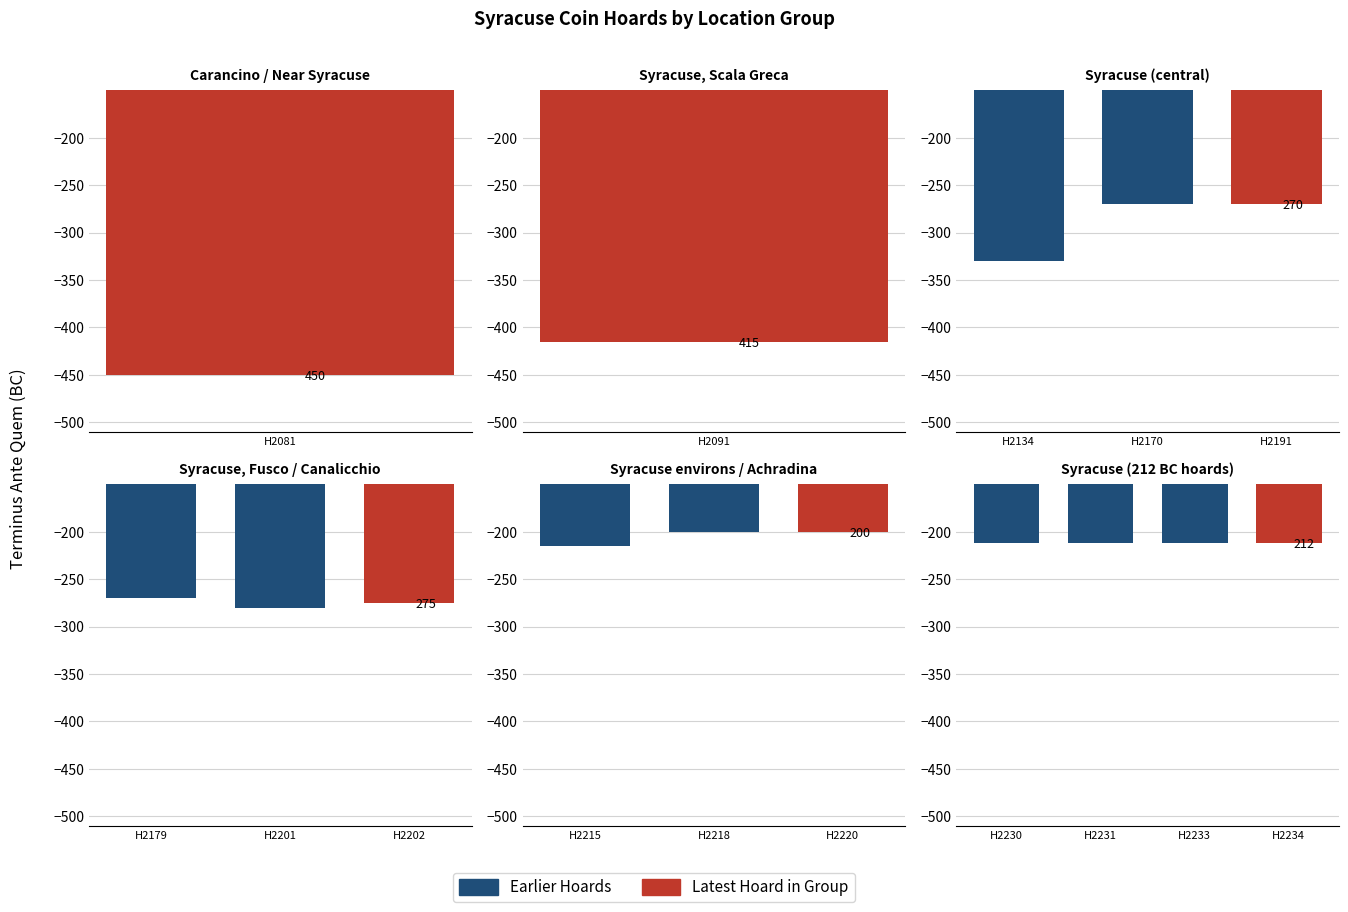

How many bars are there in total?

15